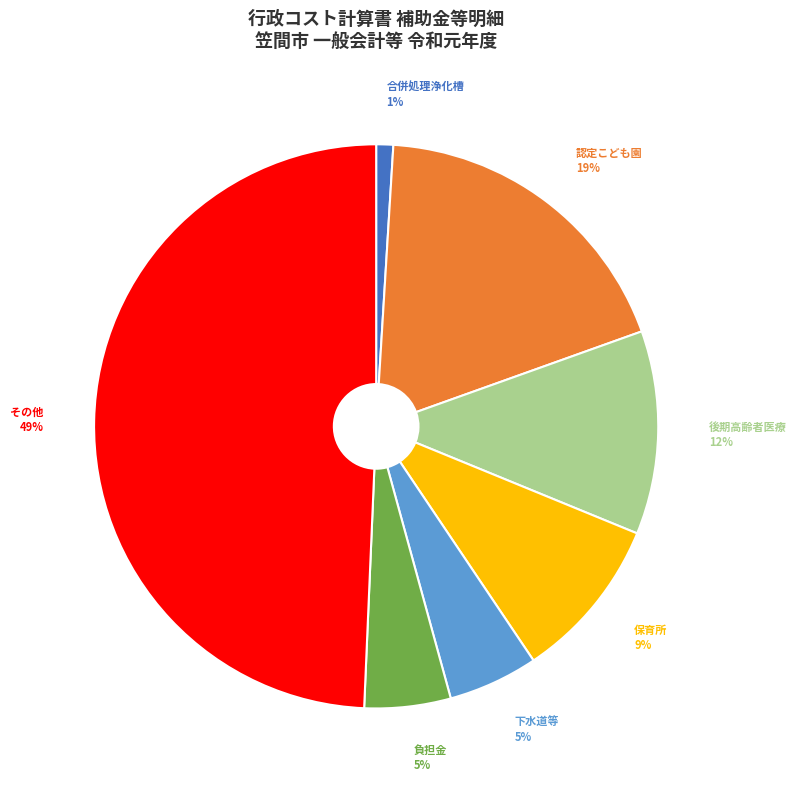

Is the sum of 後期高齢者医療 and 認定こども園 greater than half?

No